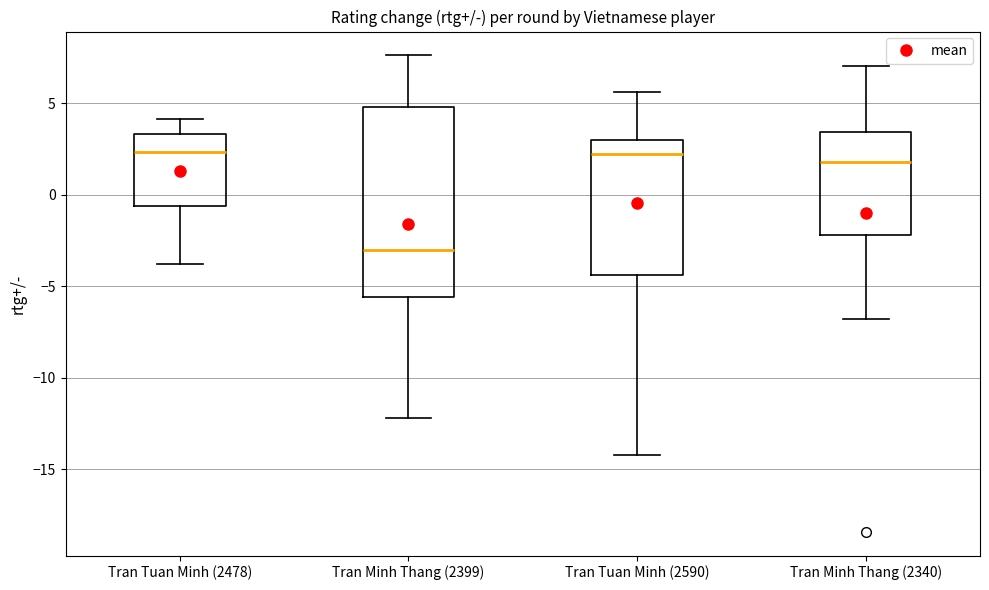

Which box has the lowest median line?

Tran Minh Thang (2399)